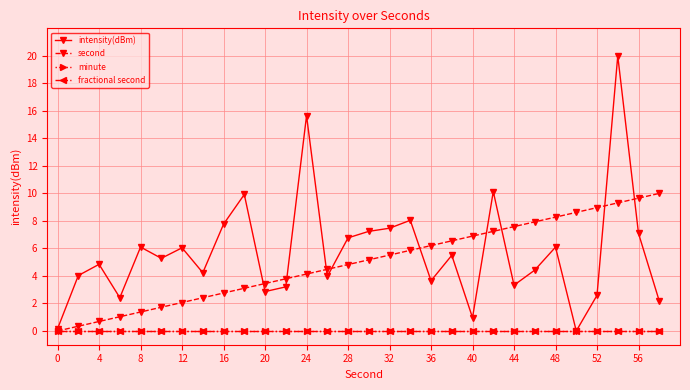

Does the chart have visible grid lines?

Yes